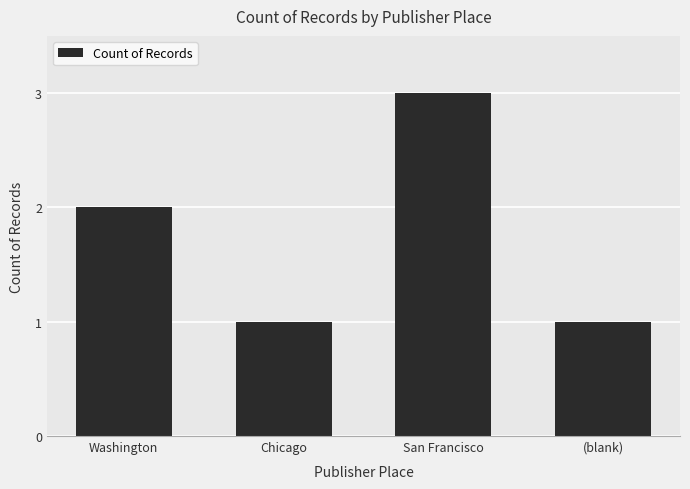

What is the label of the 2nd bar from the right?

San Francisco